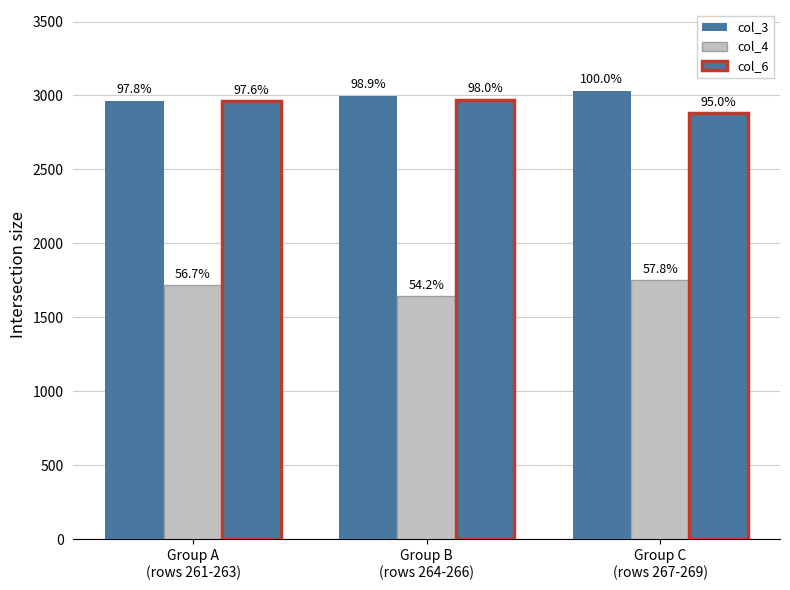

How many bars are there in each group?

3